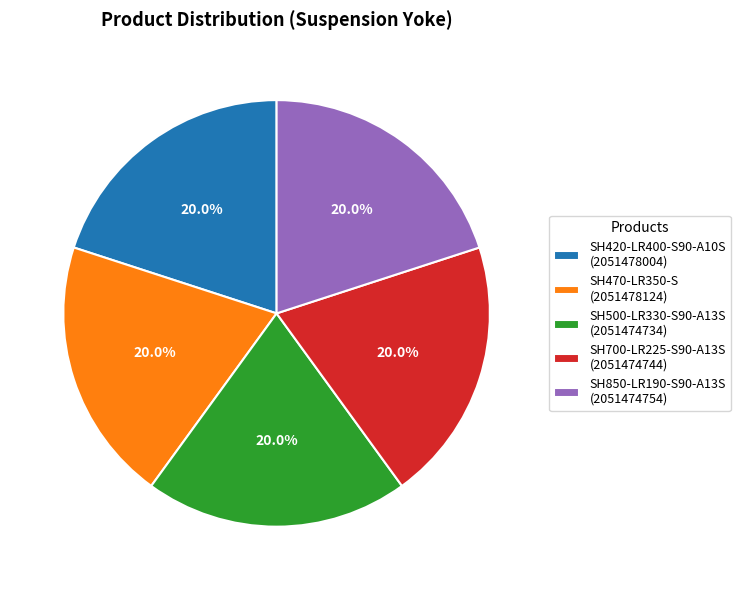

Is it true that SH470-LR350-S is 20% of the pie?

True